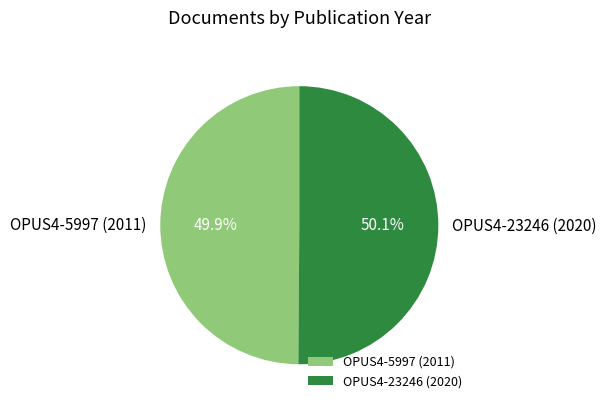

Is there any slice that represents more than half of the pie?

Yes